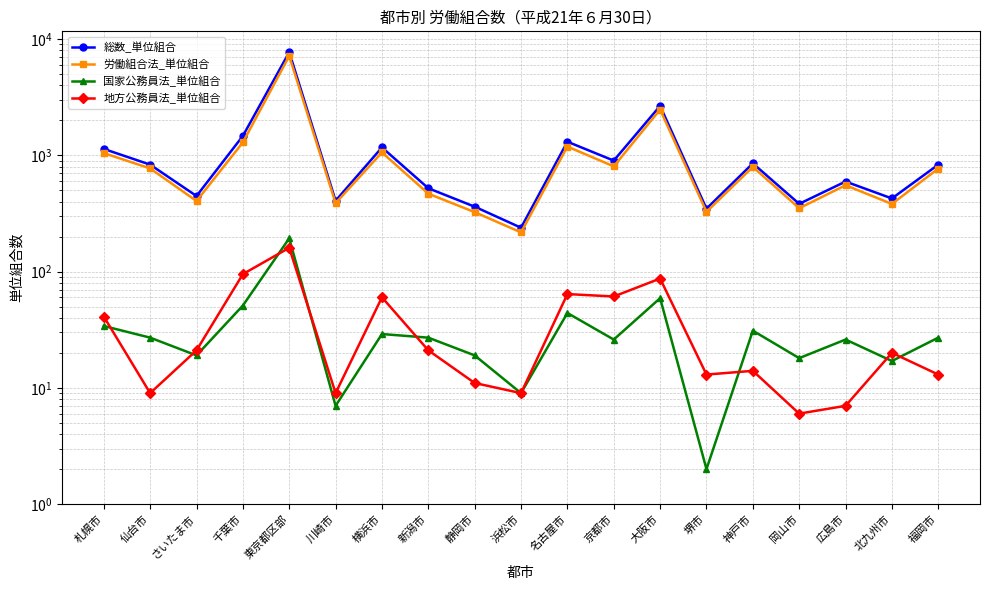

How many values in the 労働組合法_単位組合 series exceed 768?

9